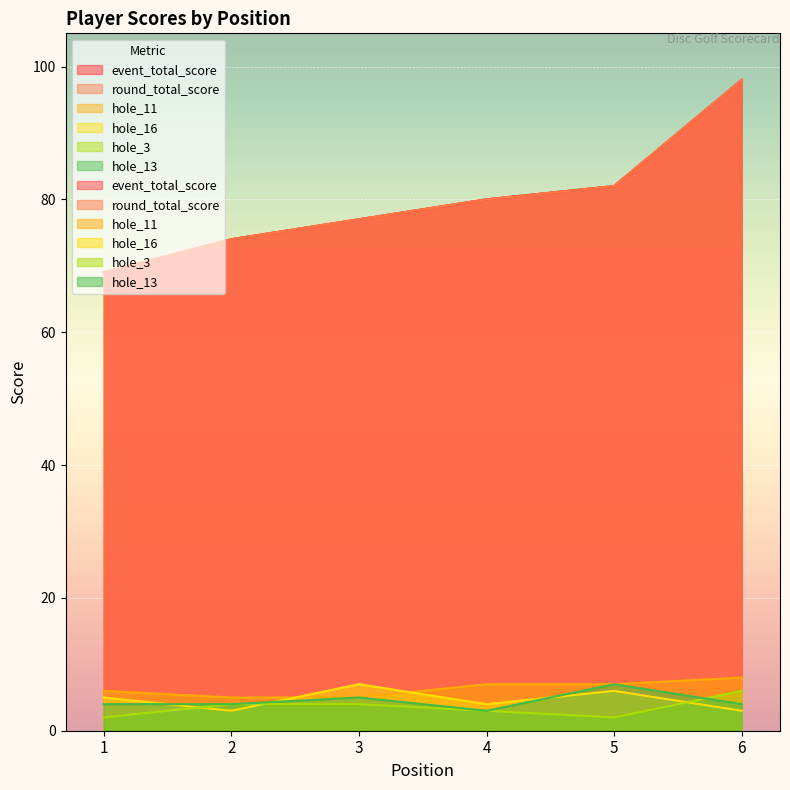

Where is the first local minimum for hole_3?

5